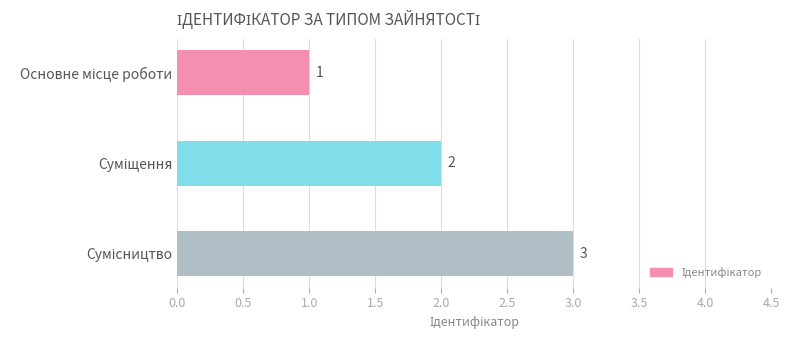

What is the sum of all values?

6